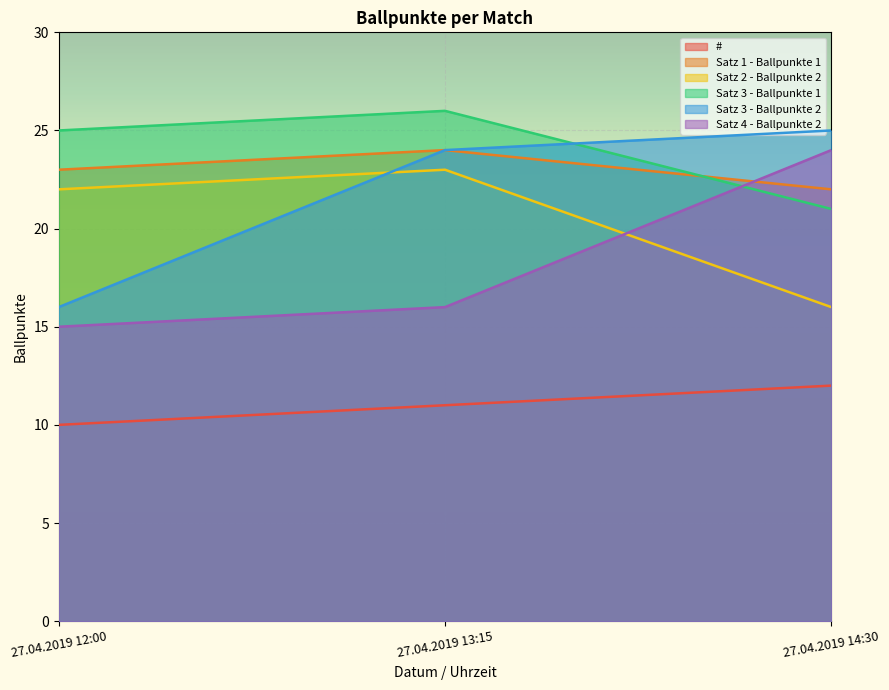

How many data points in Satz 3 - Ballpunkte 1 are less than 25?

1